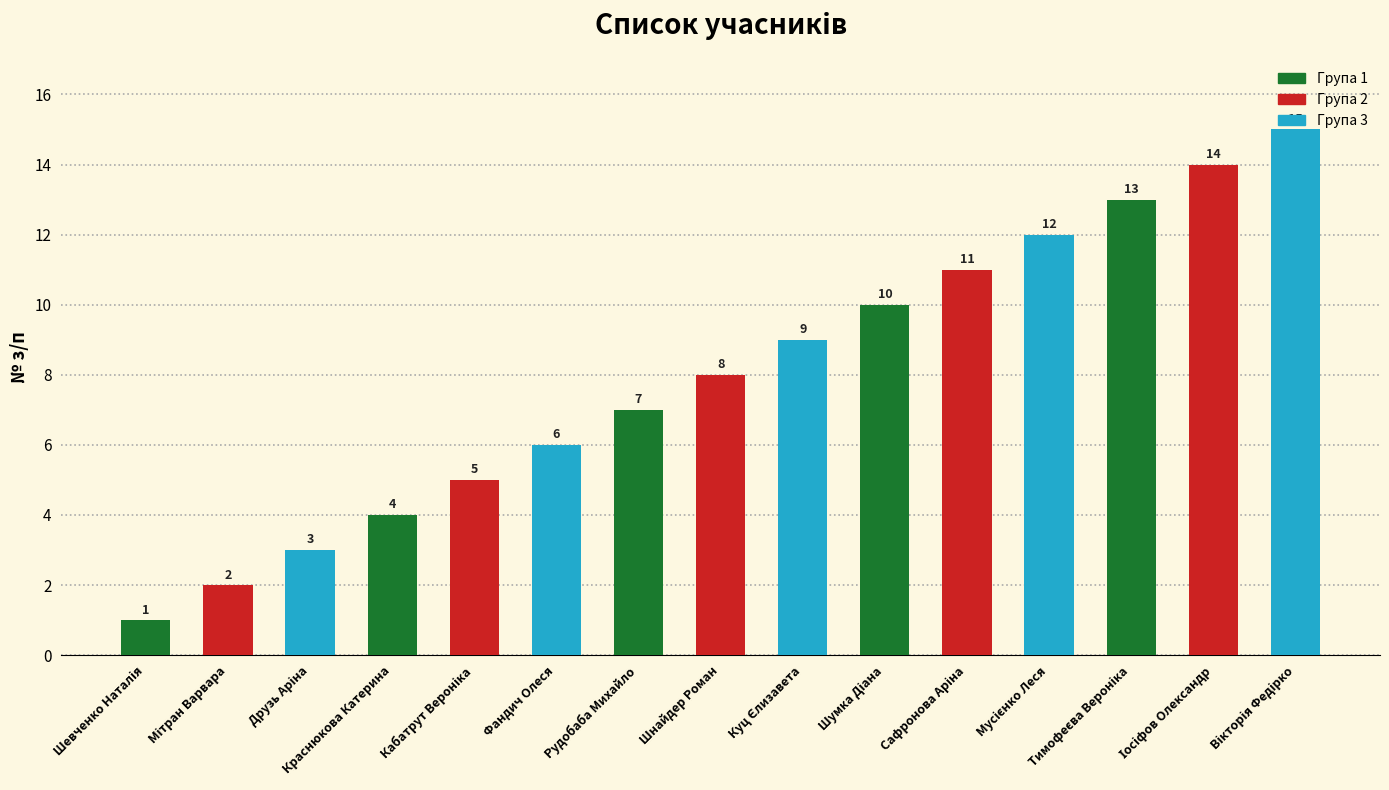

True or false: the data shows 10 at Фандич Олеся.

False